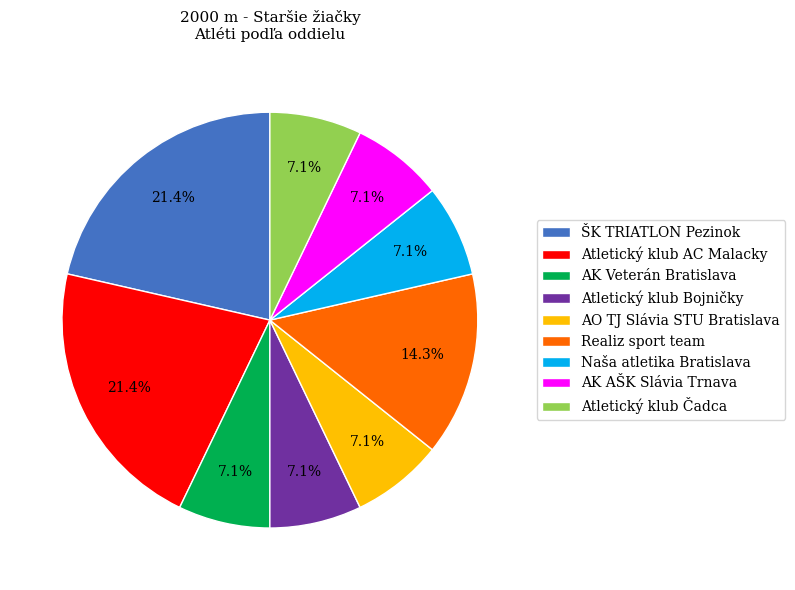

To the nearest percent, what portion does Atletický klub Čadca represent?

7%